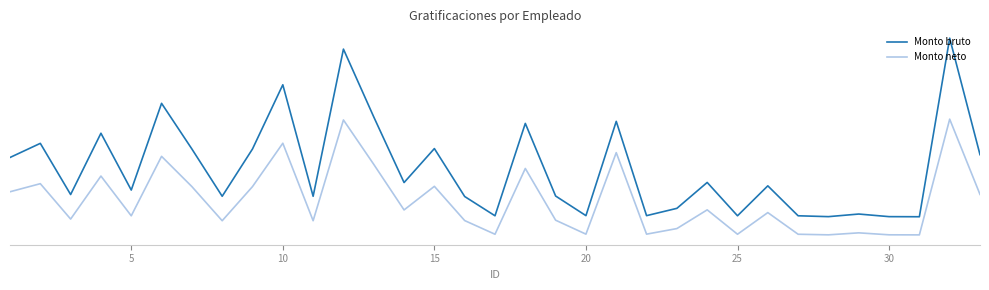

What are all the series names shown in the legend?

Monto bruto, Monto neto